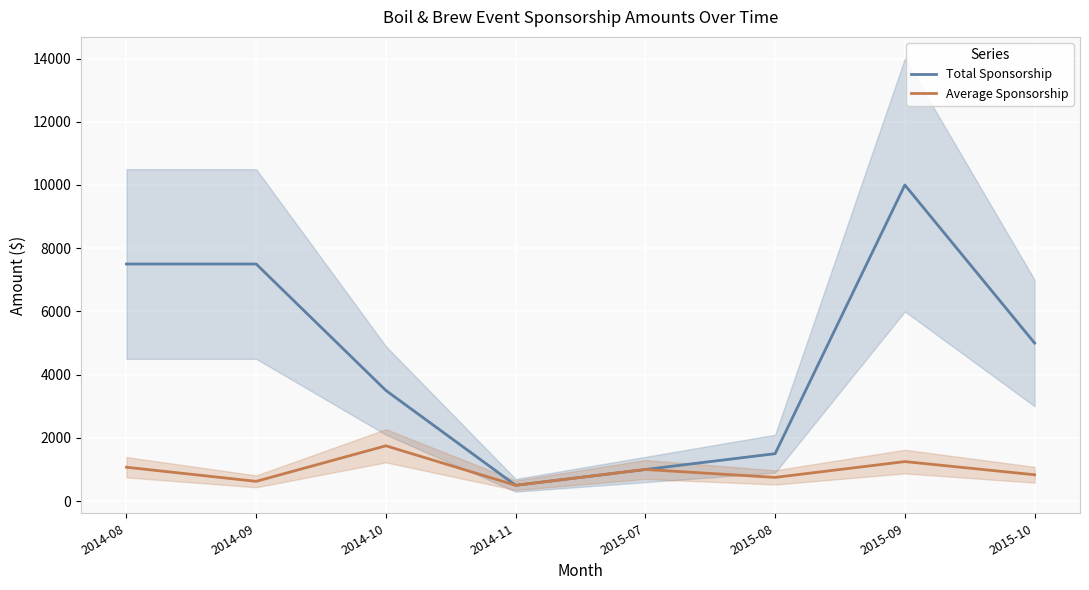

How many interior local valleys does the Average Sponsorship series have?

3